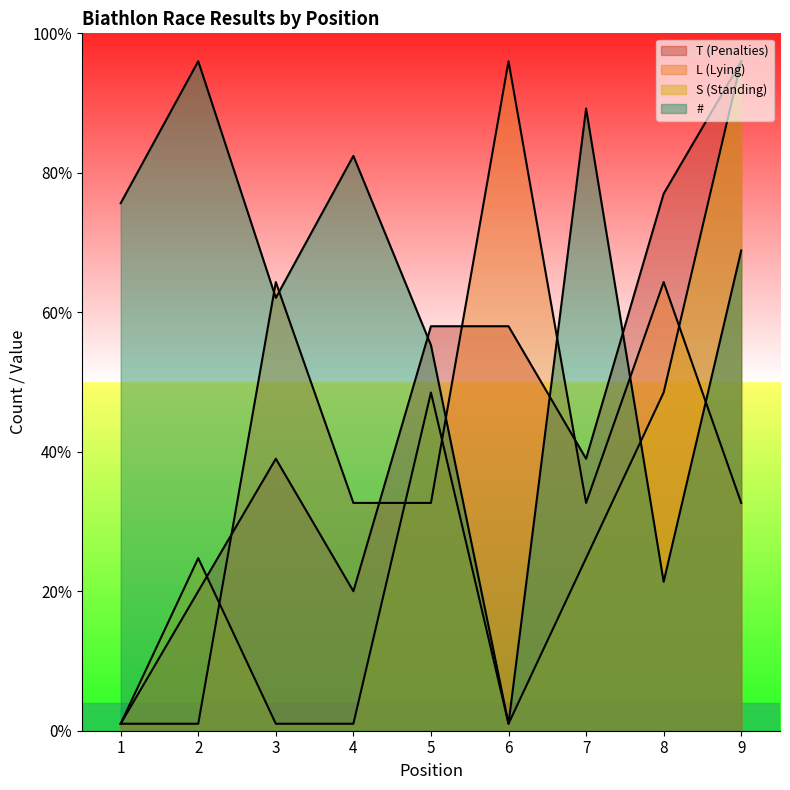

What is the value of the S (Standing) point at the 4th from the left?

0.1